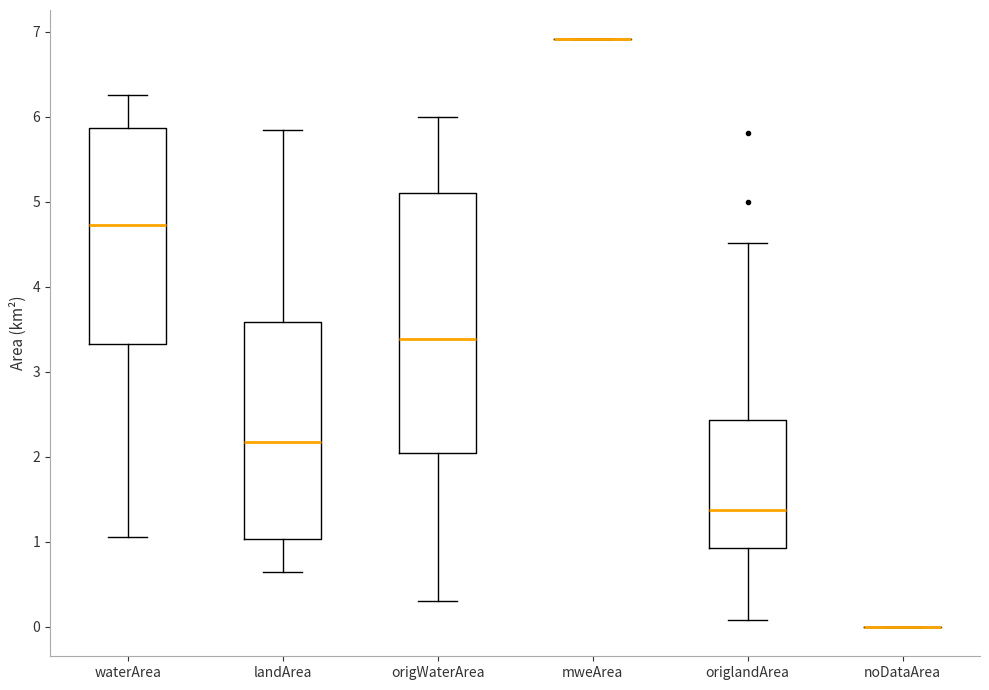

Reading left to right, read every box against the y-axis: the position of its median line, the range the box covers, and the ends of its whiskers. The values are not printed on the chart, so give them approximately, as read against the axis.

waterArea: median 4.7, box 3.3 to 5.9, whiskers 1.1 to 6.3
landArea: median 2.2, box 1.0 to 3.6, whiskers 0.7 to 5.9
origWaterArea: median 3.4, box 2.0 to 5.1, whiskers 0.3 to 6.0
mweArea: box collapsed to a line at 6.9, whiskers 6.9 to 6.9
origlandArea: median 1.4, box 0.9 to 2.4, whiskers 0.1 to 4.5
noDataArea: box collapsed to a line at 0.0, whiskers 0.0 to 0.0